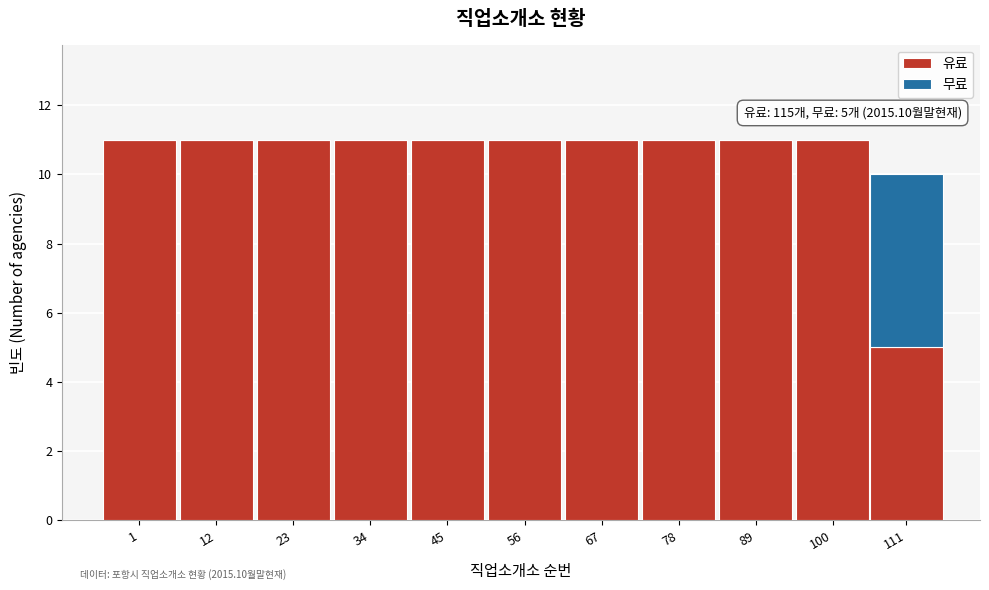

Reading right to left, list the values for the 유료 series.

111=5	100=11	89=11	78=11	67=11	56=11	45=11	34=11	23=11	12=11	1=11